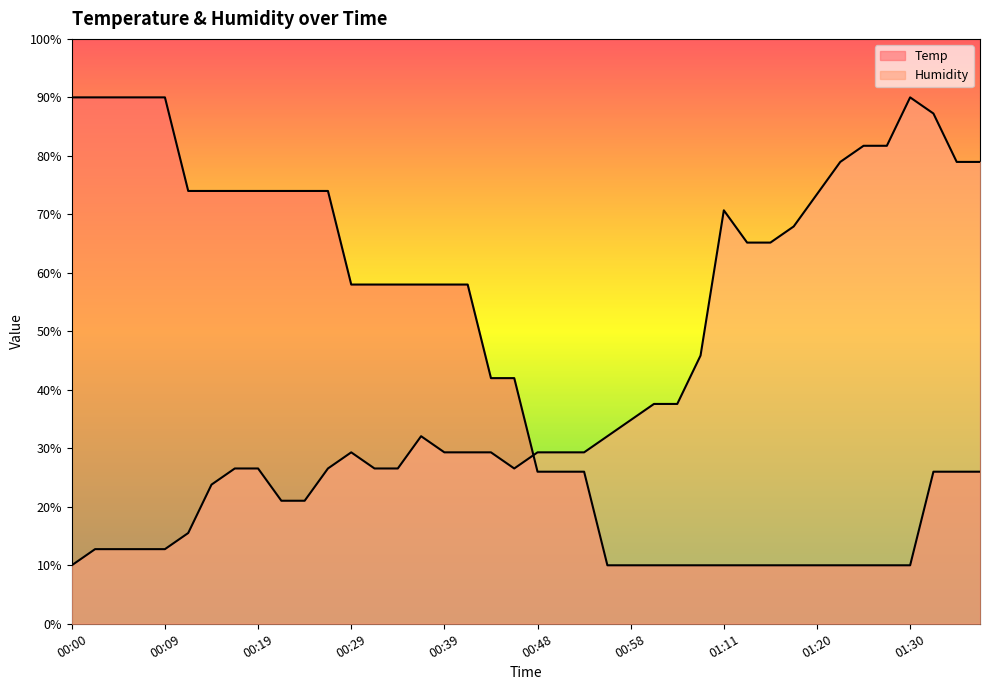

Reading left to right, what are all the values shown in this chart?

Temp: 90.0	90.0	90.0	90.0	90.0	74.0	74.0	74.0	74.0	74.0	74.0	74.0	58.0	58.0	58.0	58.0	58.0	58.0	42.0	42.0	26.0	26.0	26.0	10.0	10.0	10.0	10.0	10.0	10.0	10.0	10.0	10.0	10.0	10.0	10.0	10.0	10.0	26.0	26.0	26.0
Humidity: 10.0	12.8	12.8	12.8	12.8	15.5	23.8	26.6	26.6	21.0	21.0	26.6	29.3	26.6	26.6	32.1	29.3	29.3	29.3	26.6	29.3	29.3	29.3	32.1	34.8	37.6	37.6	45.9	70.7	65.2	65.2	67.9	73.4	79.0	81.7	81.7	90.0	87.2	79.0	79.0